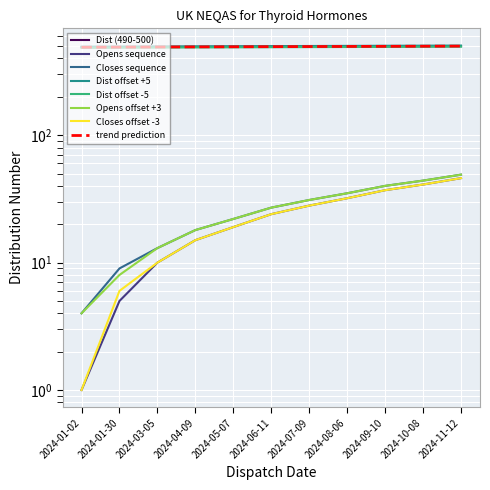

Which category has the lowest value across all series?

2024-01-02